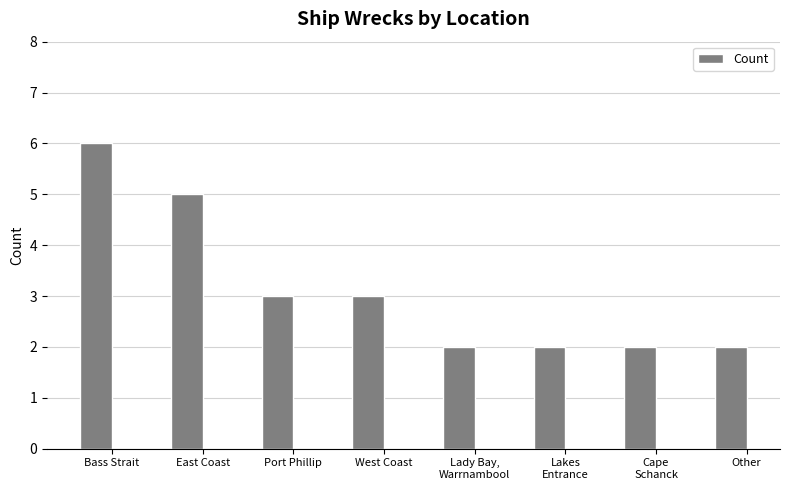

What is the difference between the maximum and second lowest values?

4